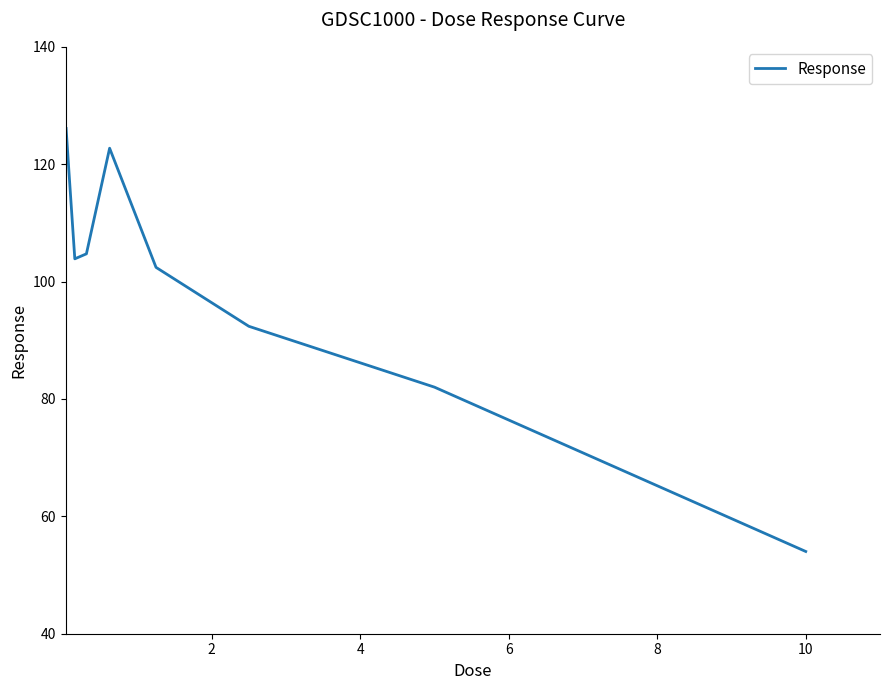

Count the number of values greater than 103.

5